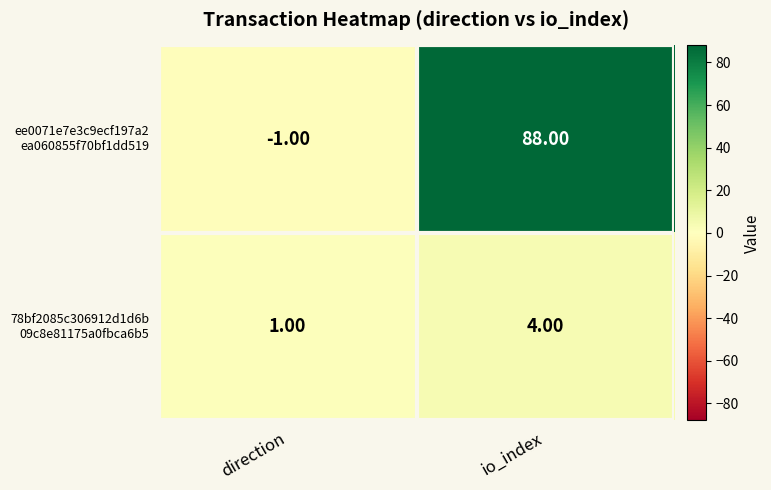

How many series are shown in this chart?

2